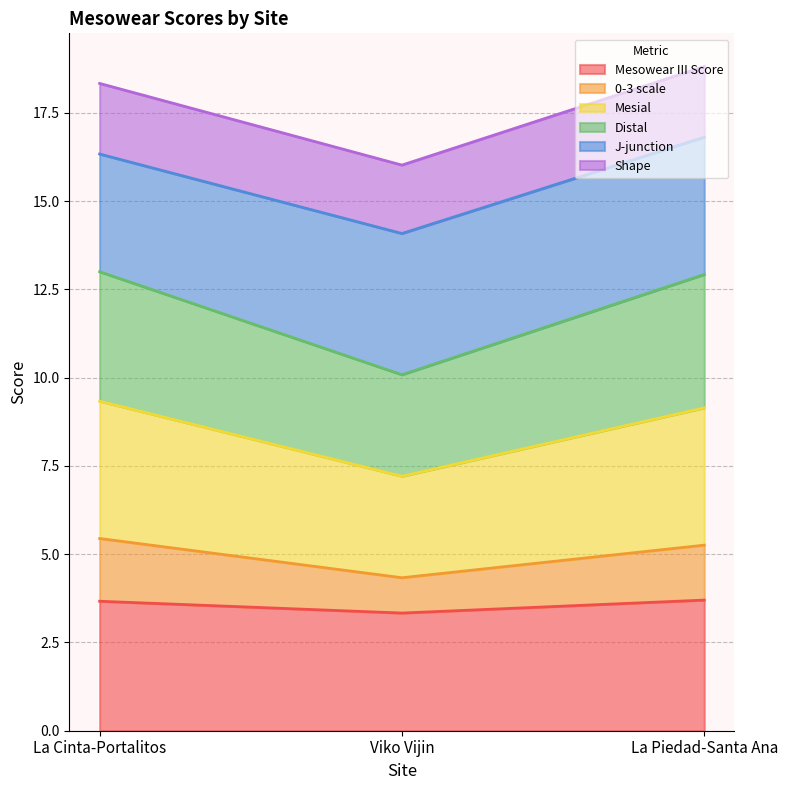

How many categories are shown in the chart?

3